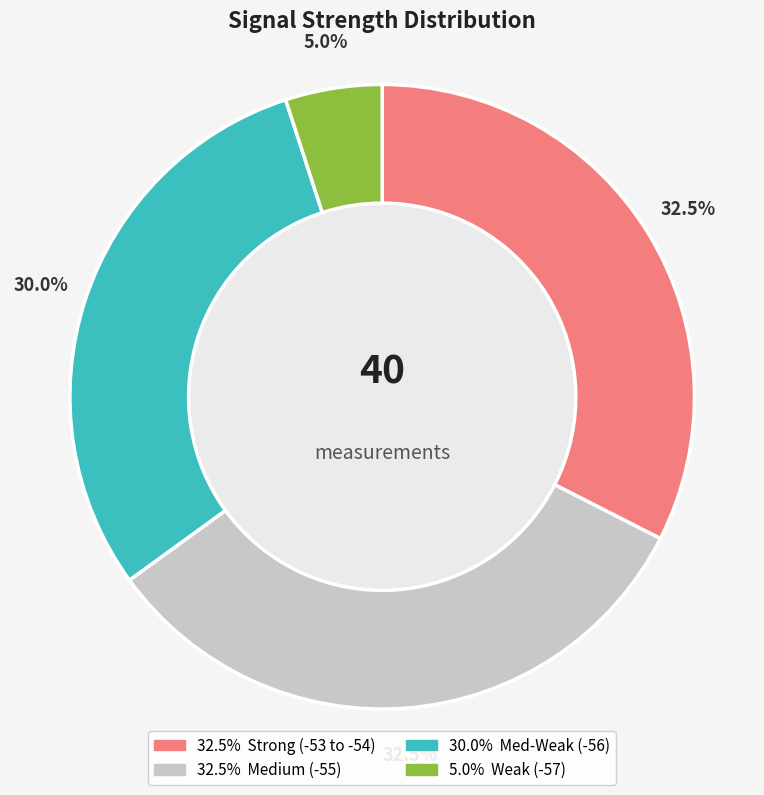

Is there any slice that represents more than half of the pie?

No